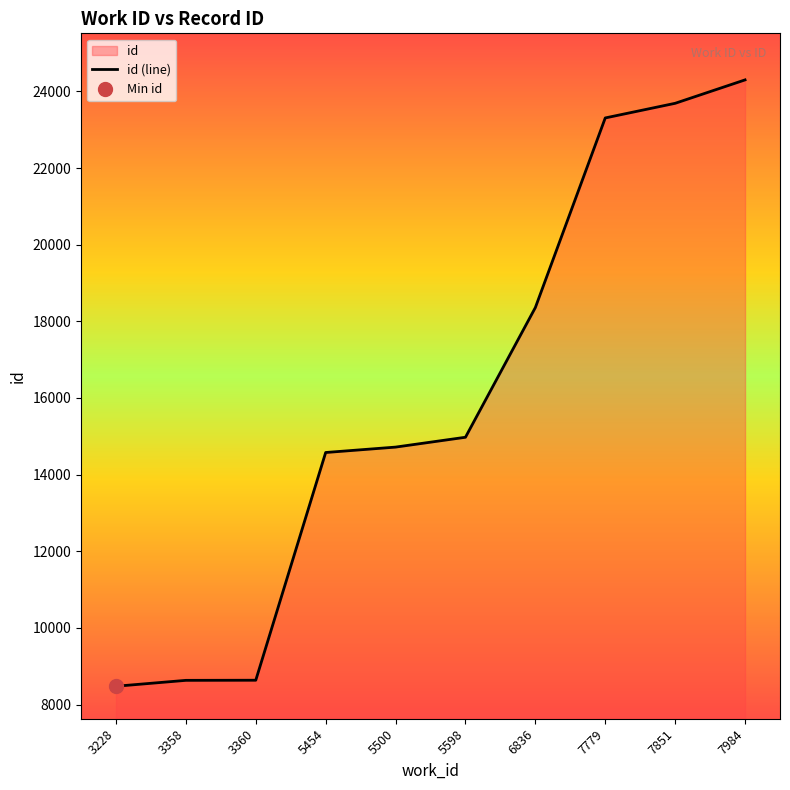

Which category has the lowest value across all series?

3228